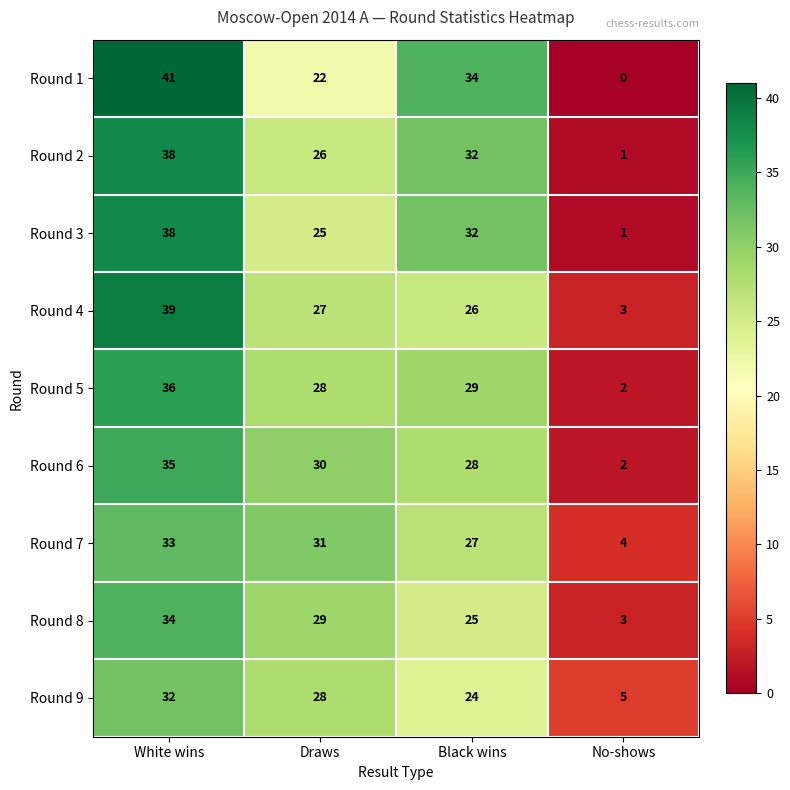

How many values in the Round 9 series are below 28?

2